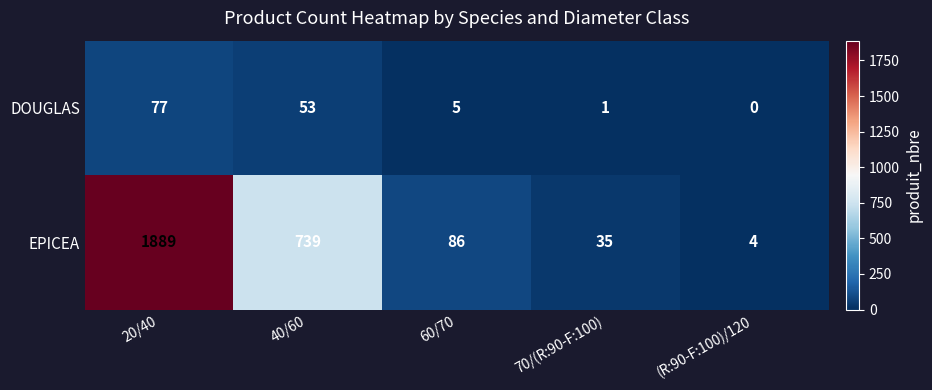

At which label does EPICEA first exceed 86?

20/40